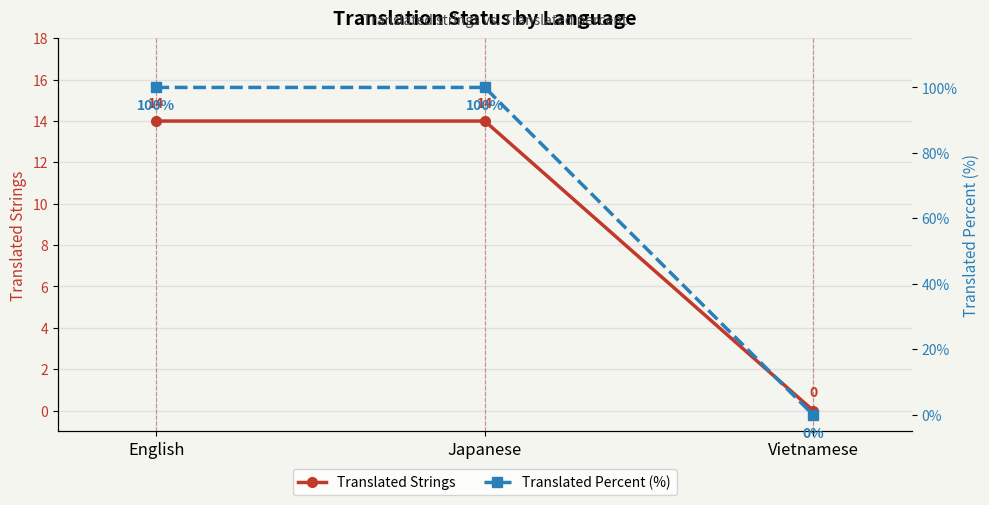

Is it true that Translated Percent (%) equals 100 at Japanese?

True